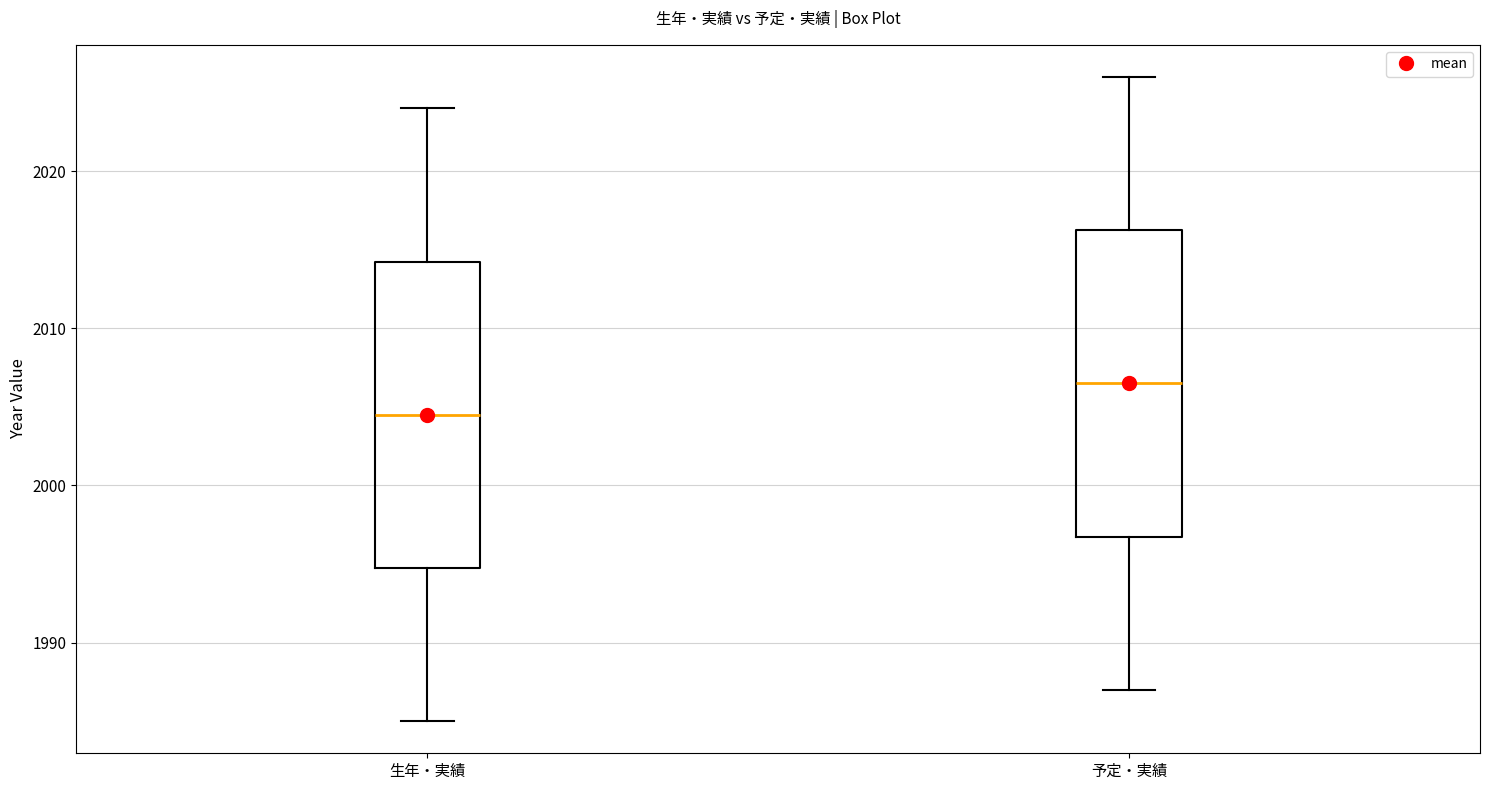

Where does the upper whisker of the box for 予定・実績 end on the y-axis? The values are not printed on the chart, so give them approximately, as read against the axis.

2026